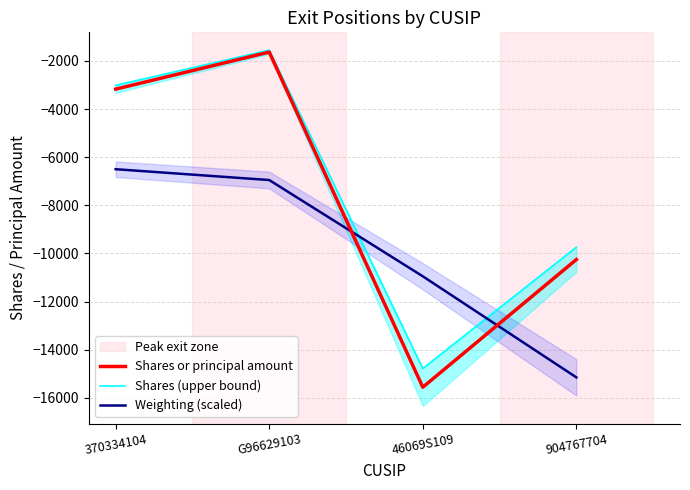

What are all the series names shown in the legend?

Shares or principal amount, Shares (upper bound), Weighting (scaled)